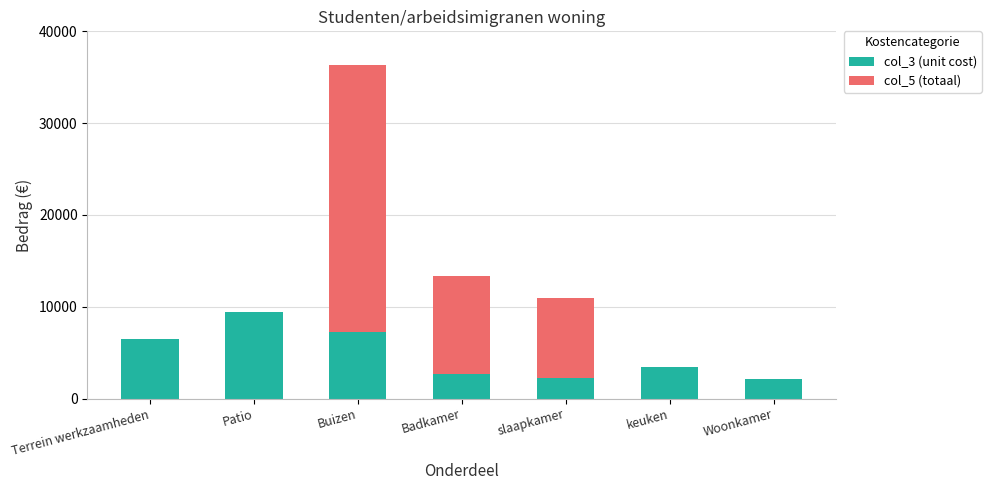

At which label does col_3 (unit cost) reach its peak?

Patio